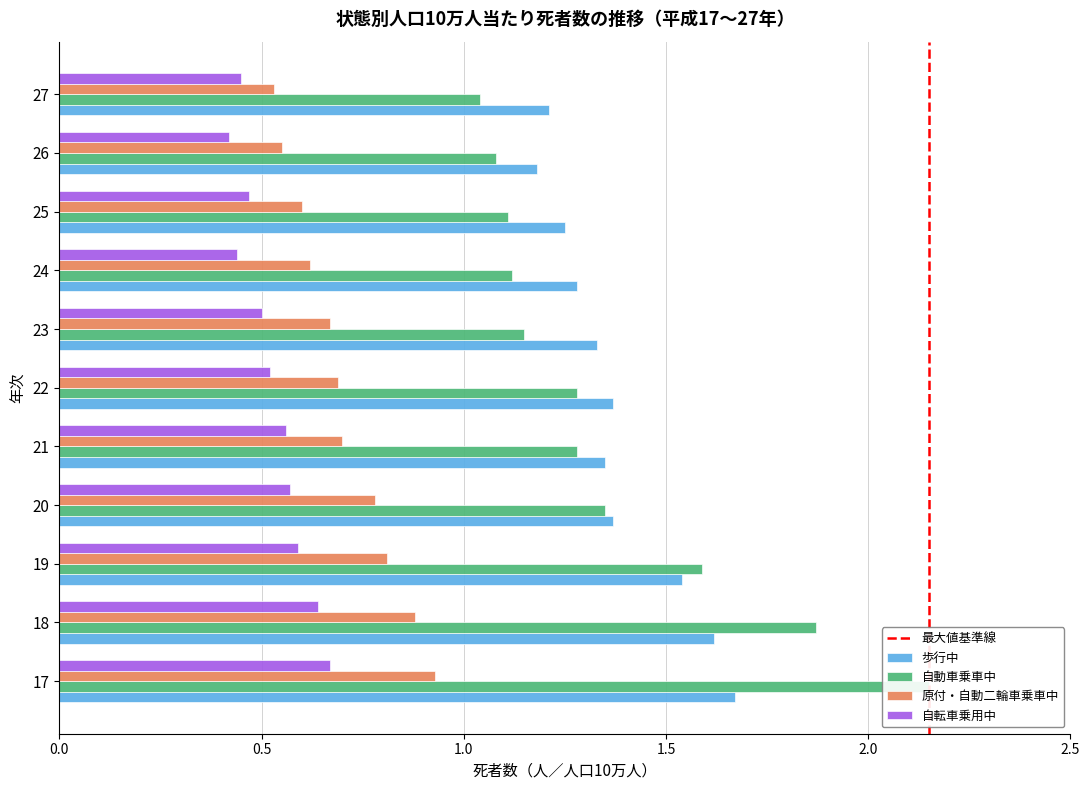

What are all the series names shown in the legend?

歩行中, 自動車乗車中, 原付・自動二輪車乗車中, 自転車乗用中